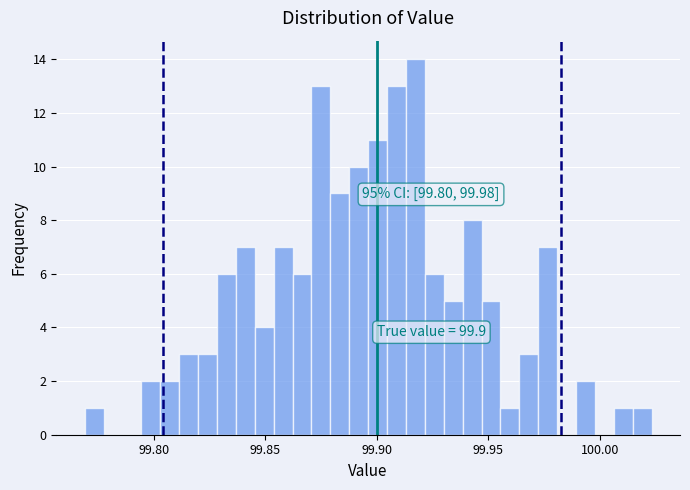

Read against the x-axis, roughly where is the centre of the tallest bar?

99.915